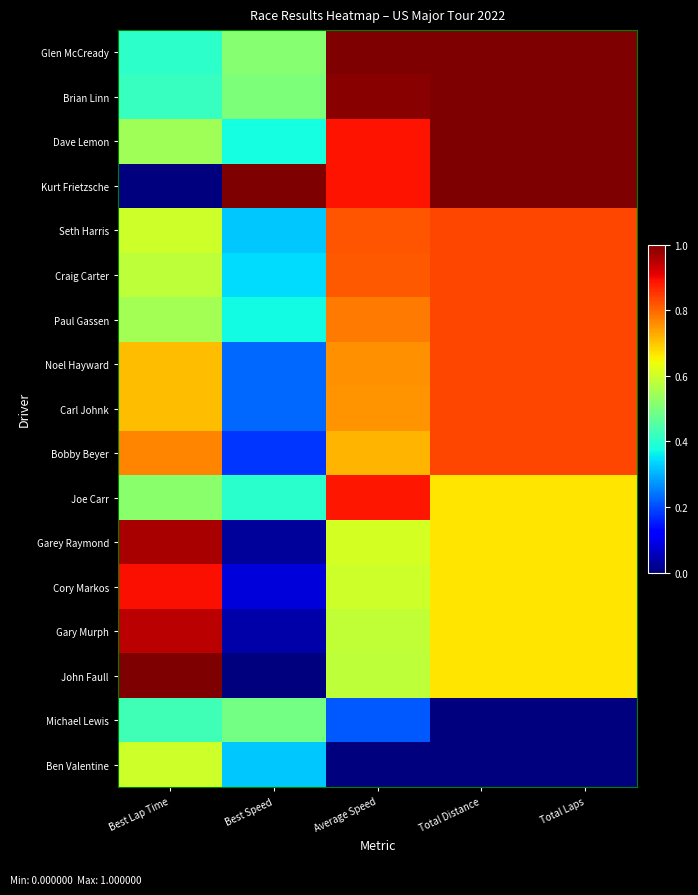

At which category is the sum across all series the highest?

Total Distance